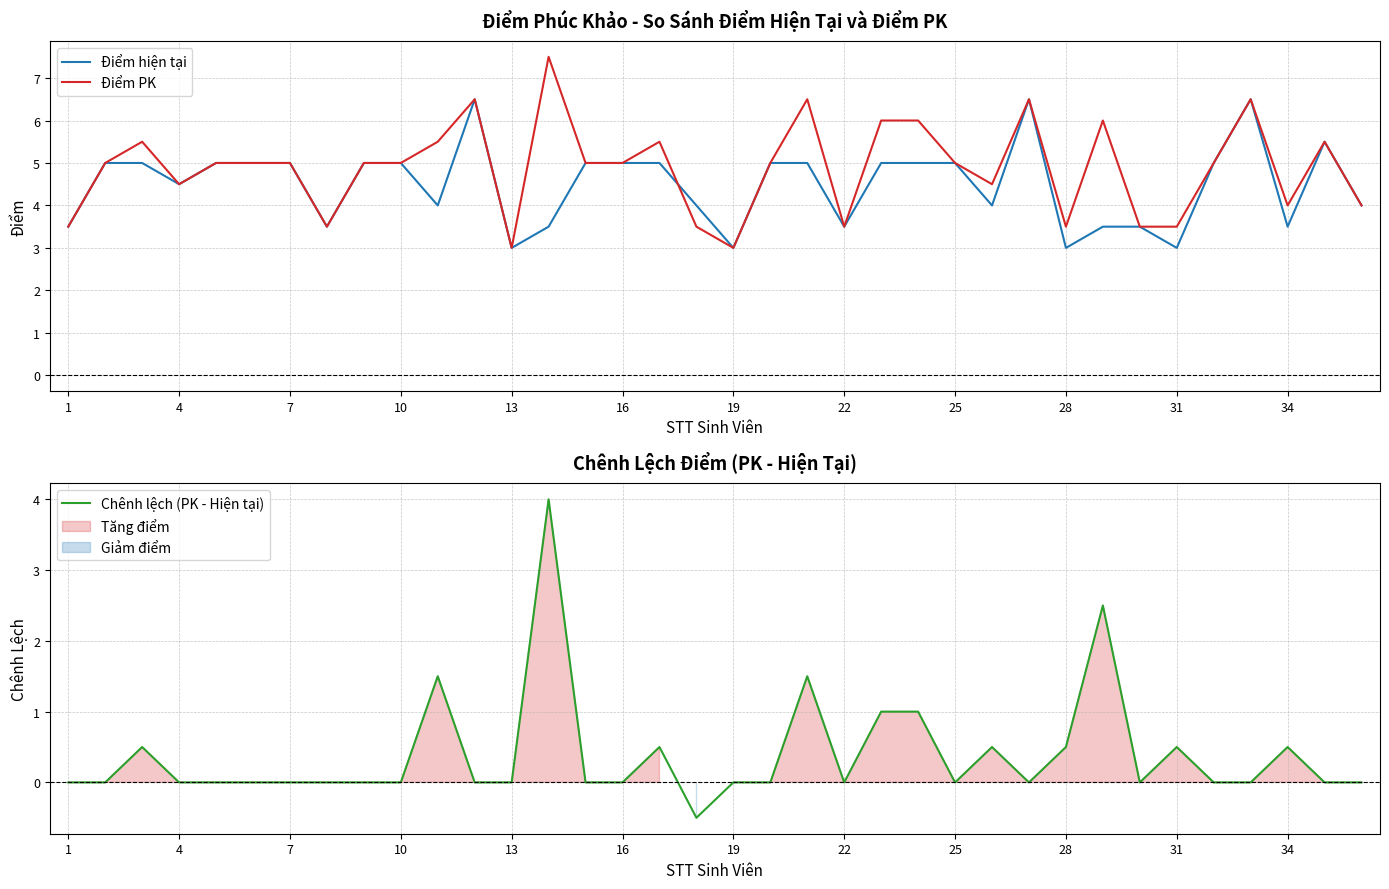

What are all the series names shown in the legend?

Điểm hiện tại, Điểm PK, Chênh lệch (PK - Hiện tại)